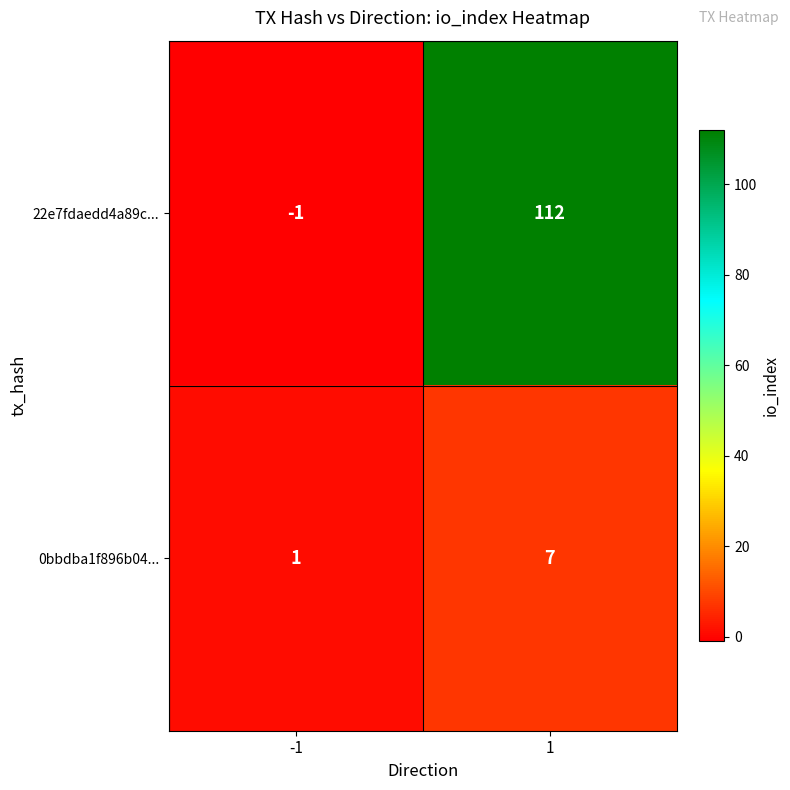

What is the greatest value displayed?

112